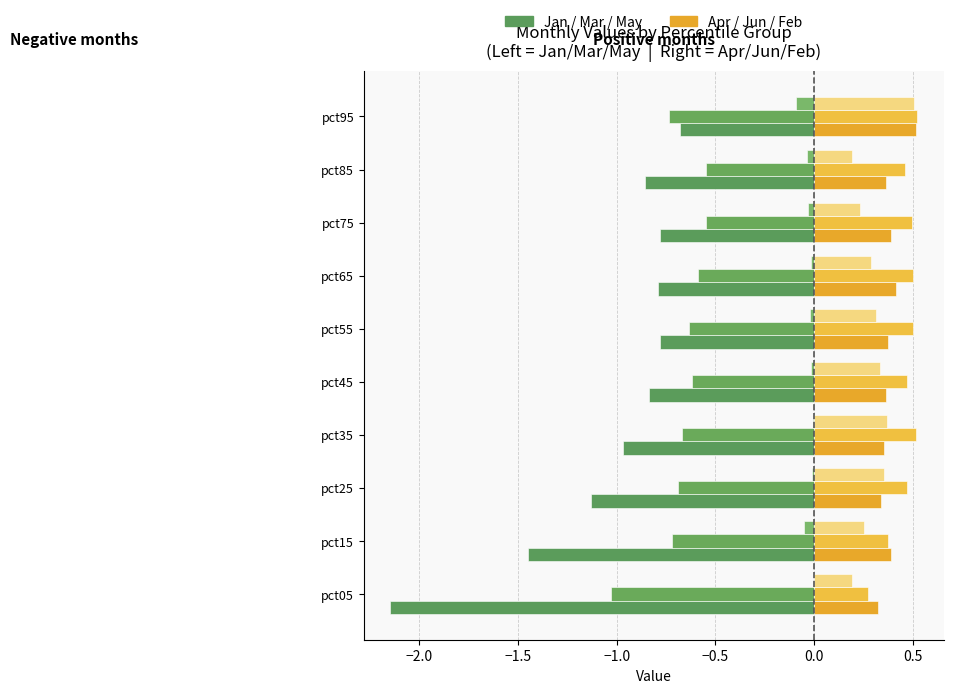

How many series are shown in this chart?

6